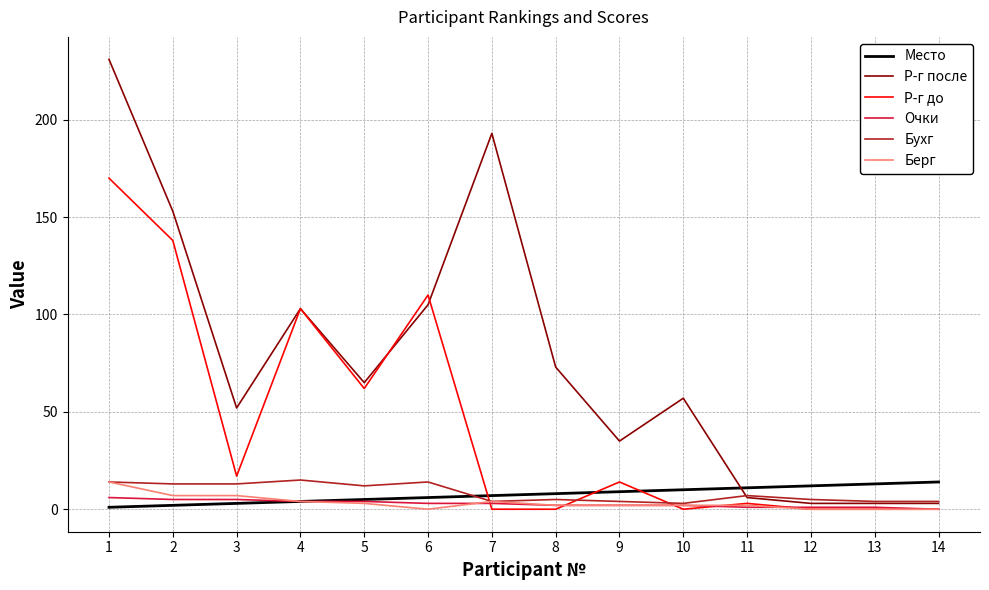

The value of Р-г до at 5 is 23. True or false?

False